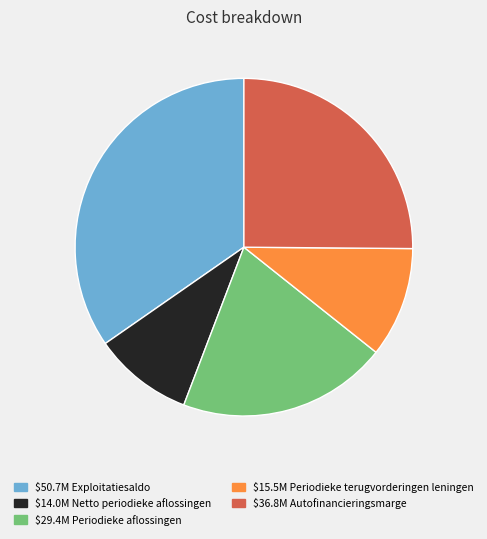

Does any single category account for the majority?

No